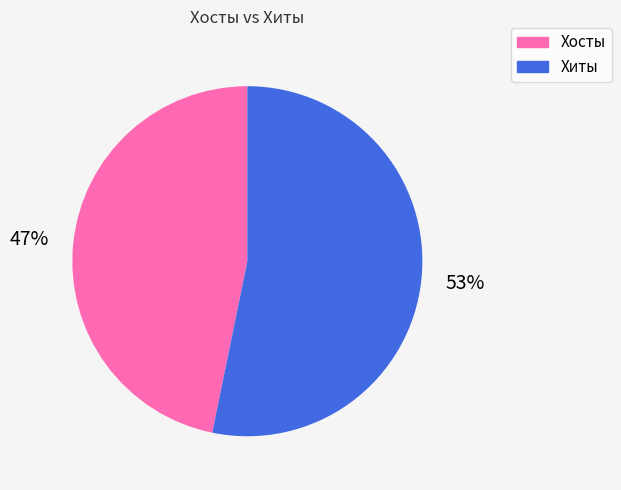

Rank the categories by value from lowest to highest.

Хосты, Хиты